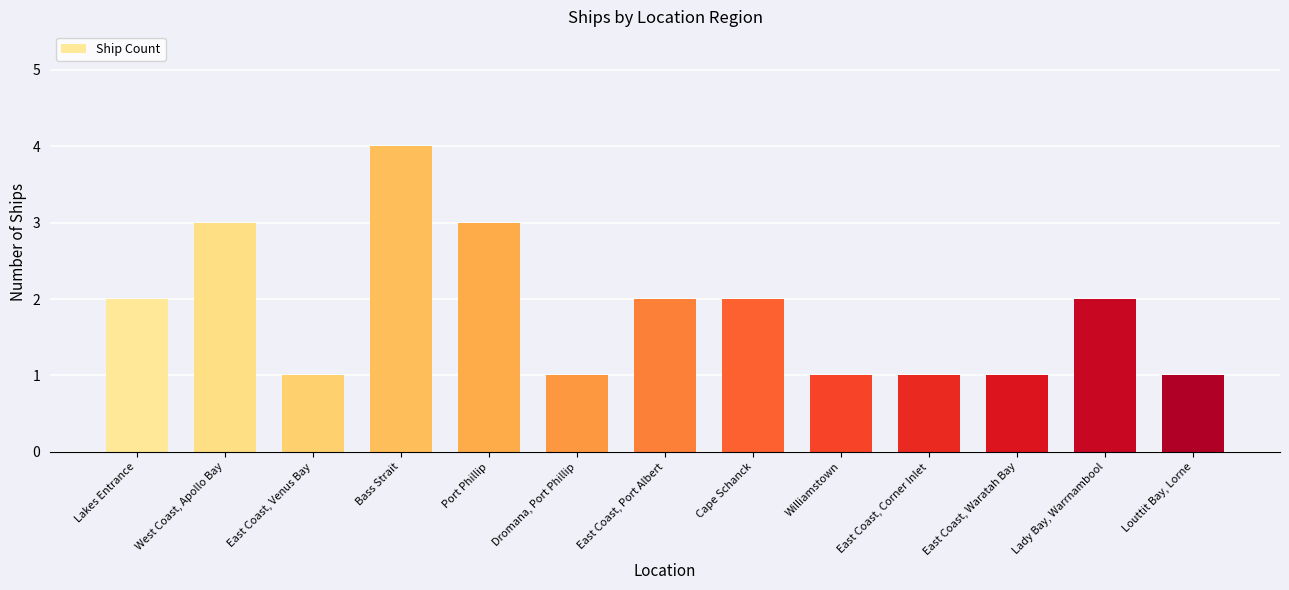

At which category does the chart reach its peak across all series?

Bass Strait